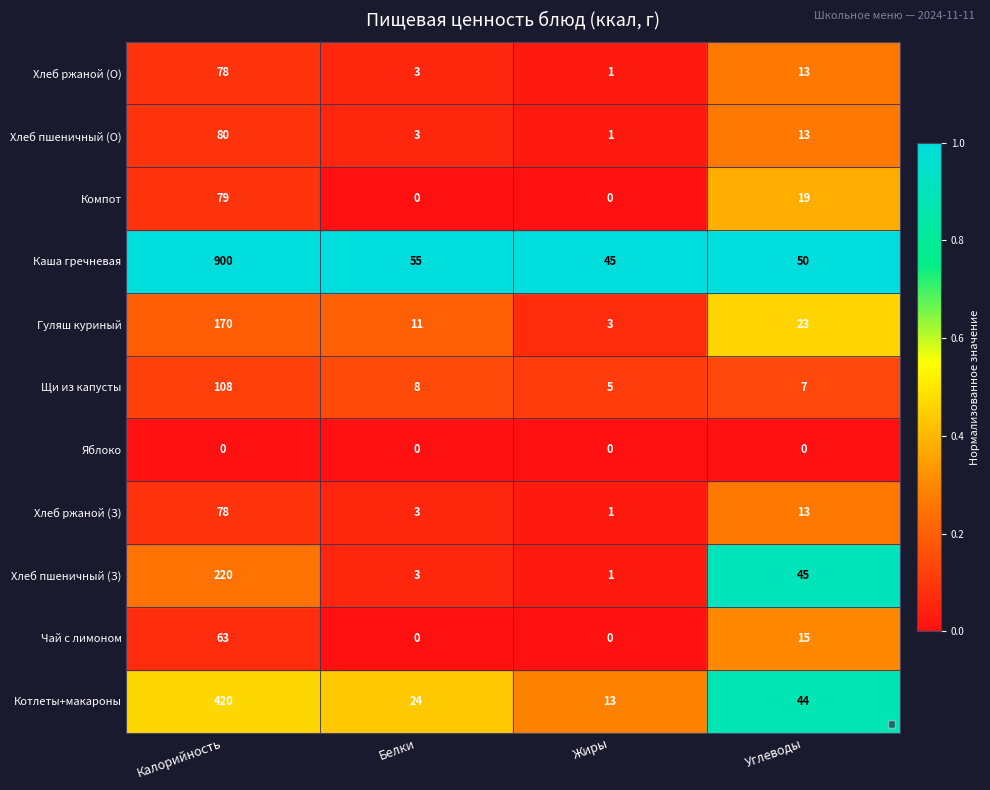

What is the difference between the maximum and minimum values in the Каша гречневая series?

855